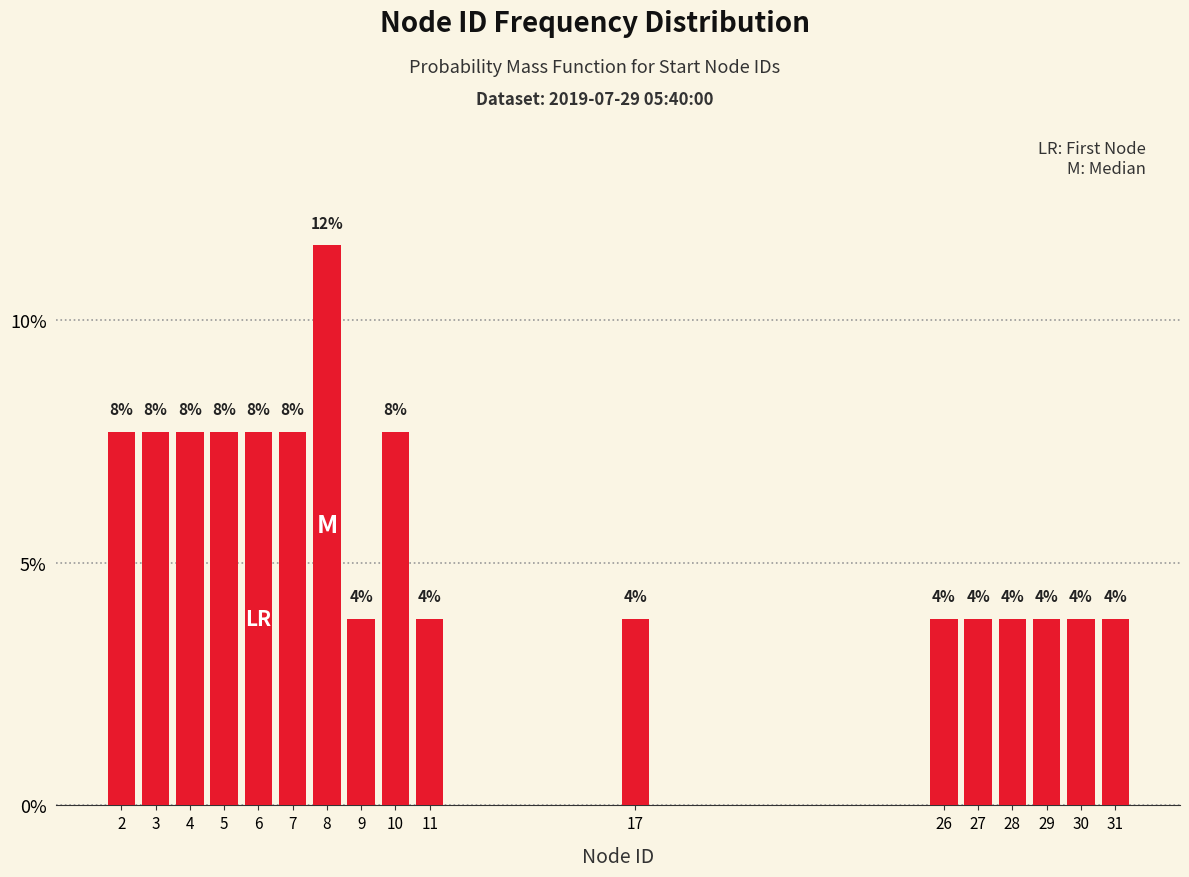

Does the chart contain any negative values?

No